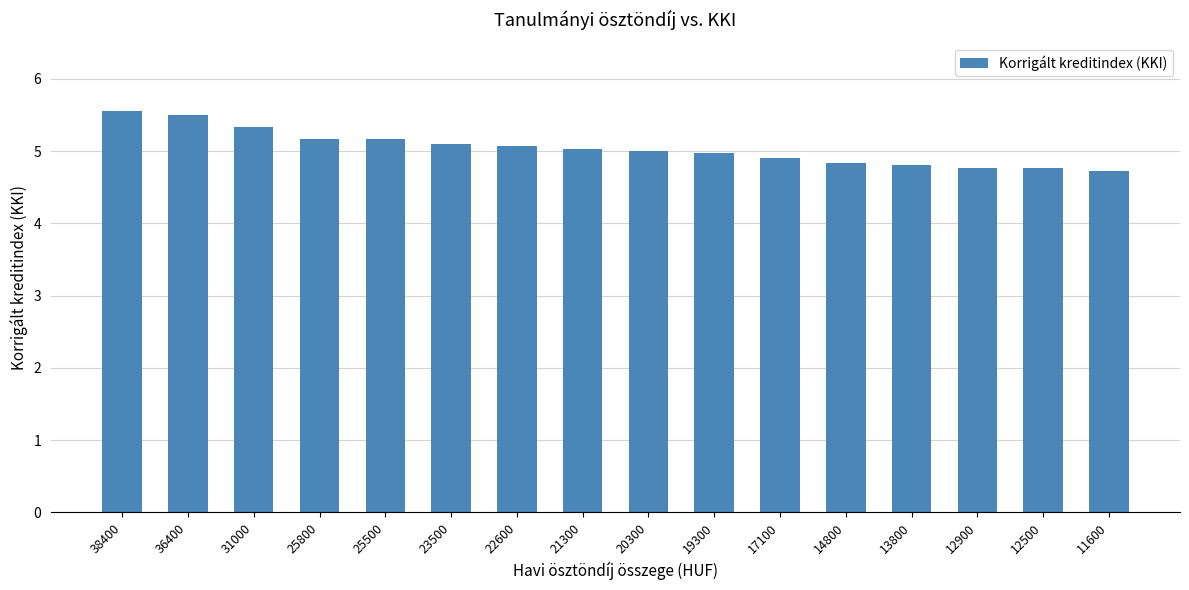

Reading left to right, transcribe all the data shown in this chart.

38400=5.6	36400=5.5	31000=5.3	25800=5.2	25500=5.2	23500=5.1	22600=5.1	21300=5.0	20300=5.0	19300=5.0	17100=4.9	14800=4.8	13800=4.8	12900=4.8	12500=4.8	11600=4.7